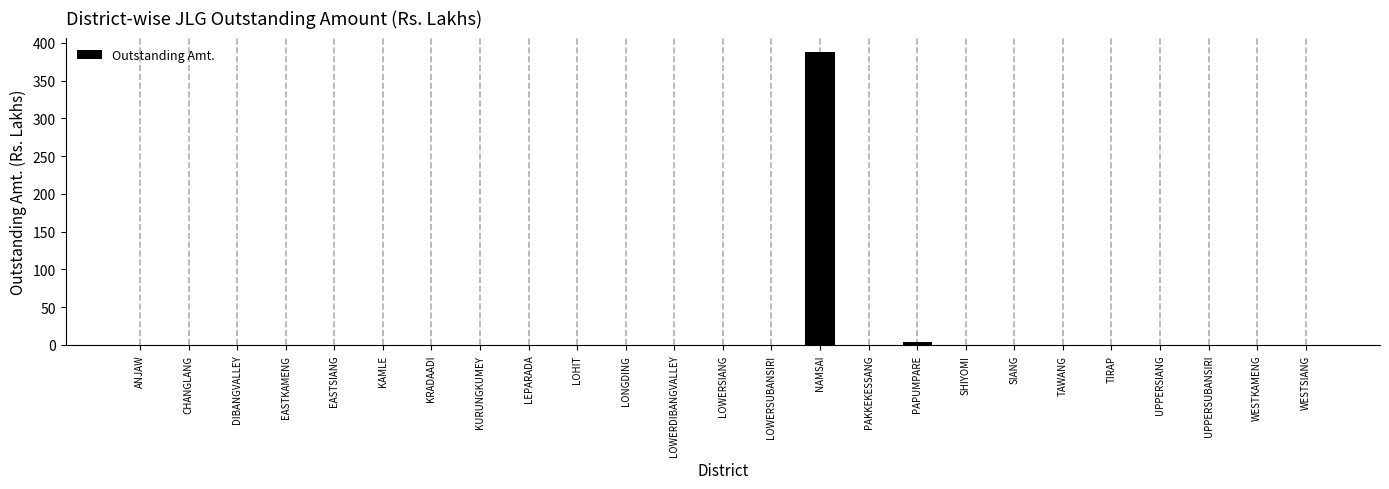

What is the sum of all values?

391.9